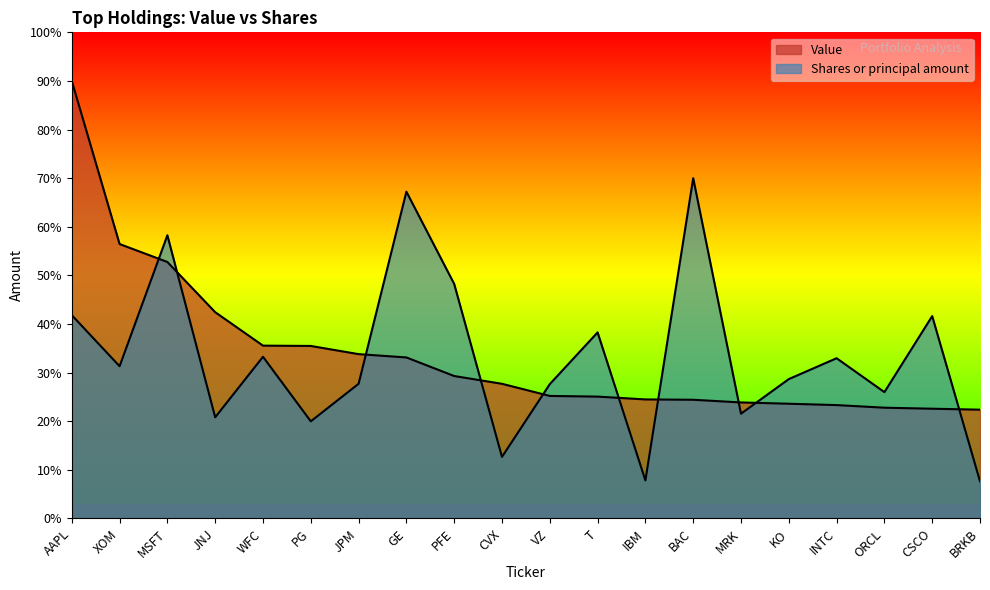

List the series in order of their overall mean, lowest first.

Shares or principal amount, Value